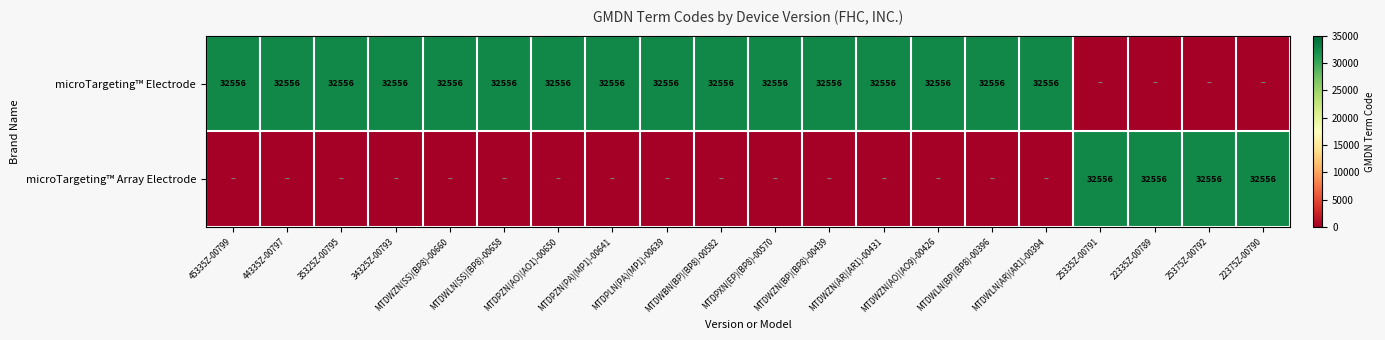

Is it true that microTargeting™ Electrode equals 49749 at MTDWZN(SS)(BP8)-00660?

False